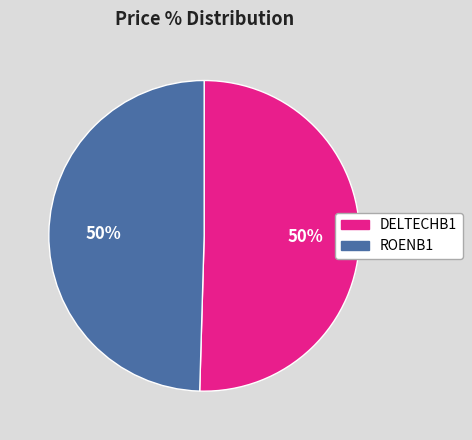

What percentage is the ROENB1 slice, to the nearest percent?

50%